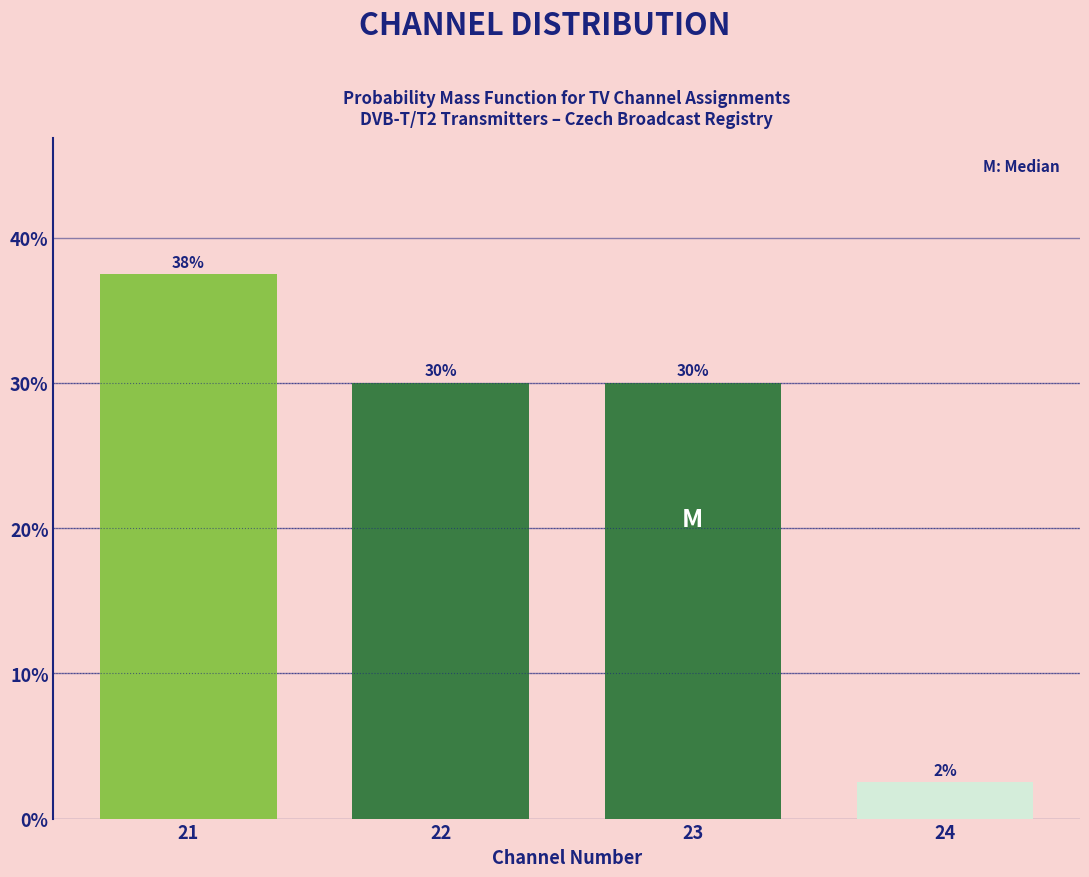

What is the value of the 1st bar from the left?

37.5